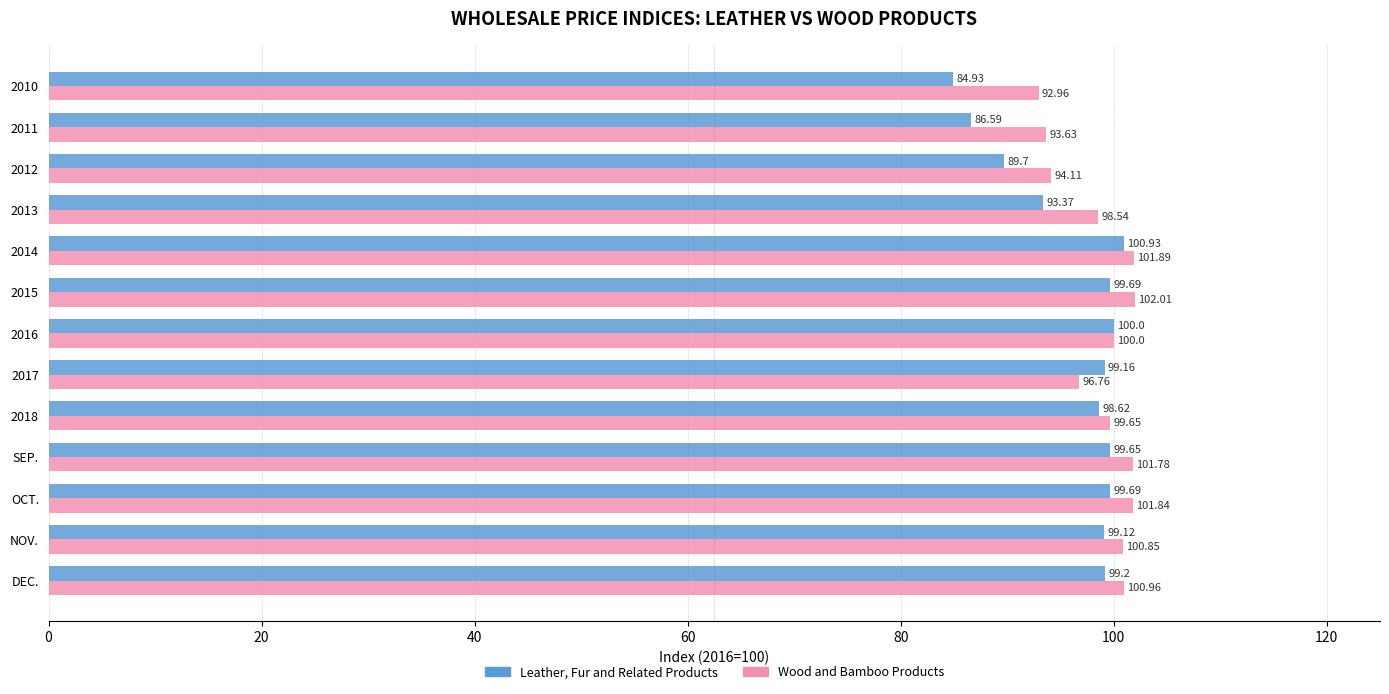

At how many categories does at least one series exceed 92?

13